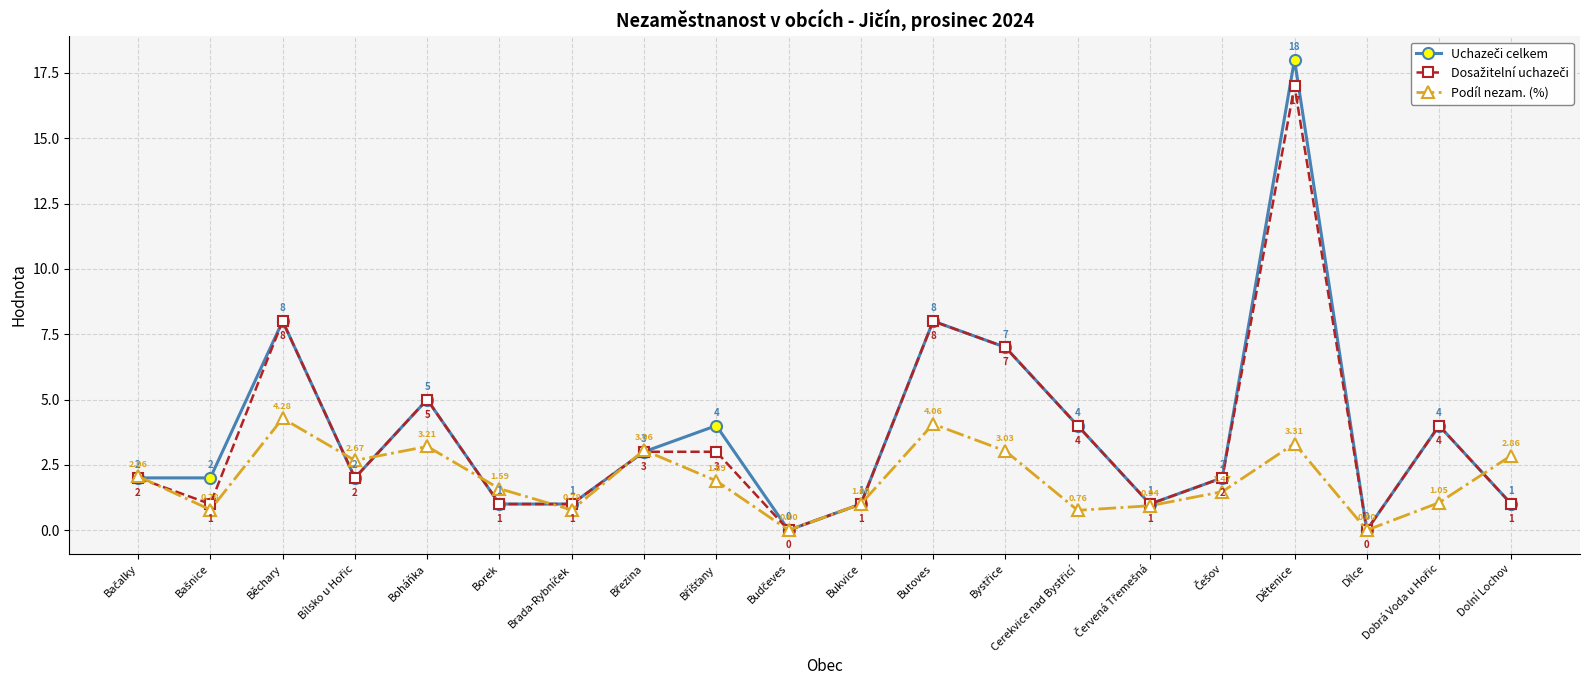

At which category does the chart reach its peak across all series?

Dětenice